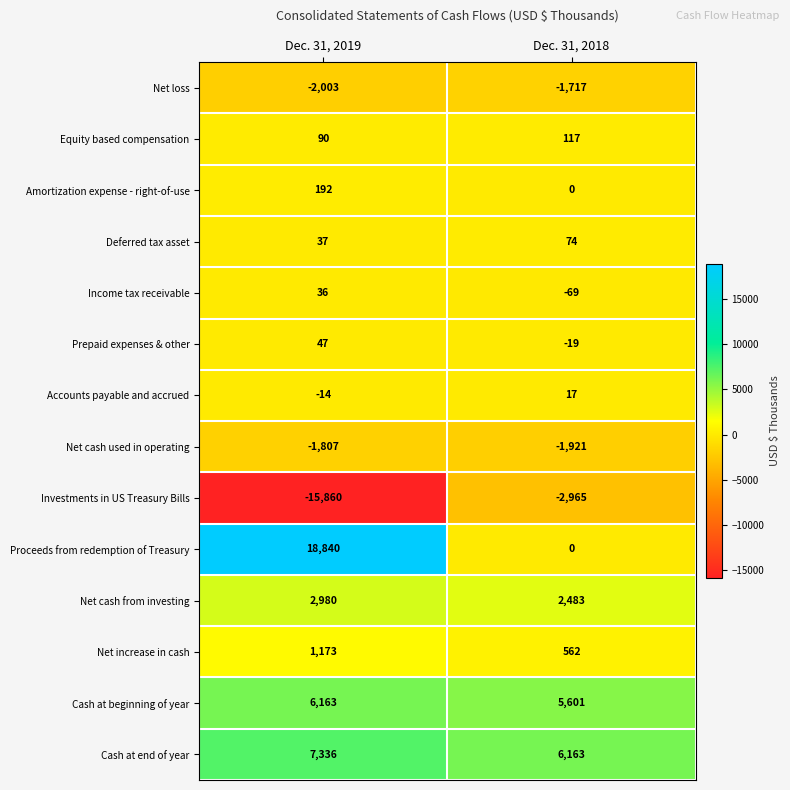

Which label corresponds to the smallest value in the chart?

Dec. 31, 2019